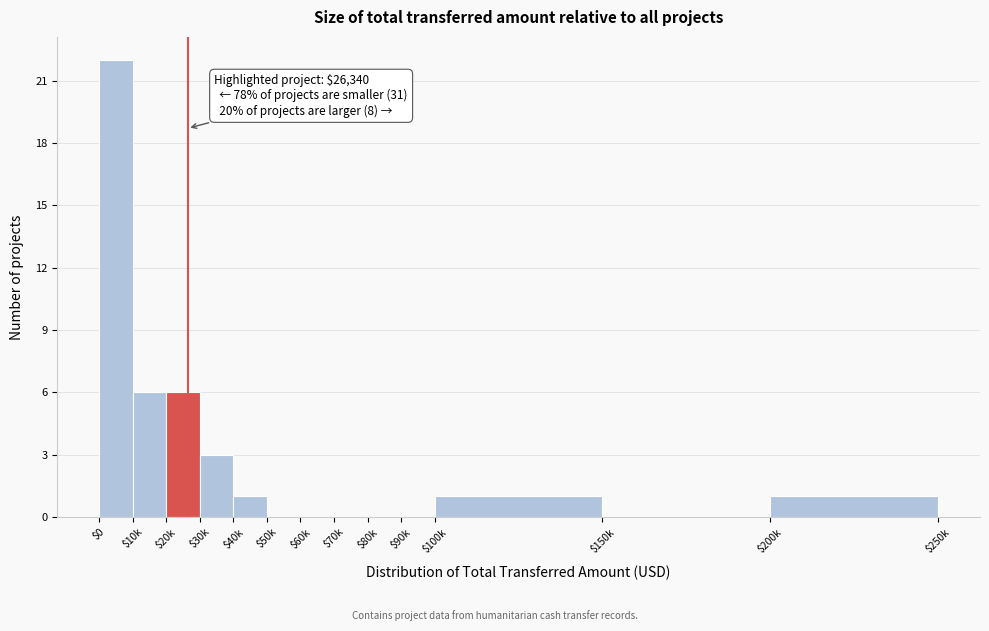

What is the greatest value displayed?

22